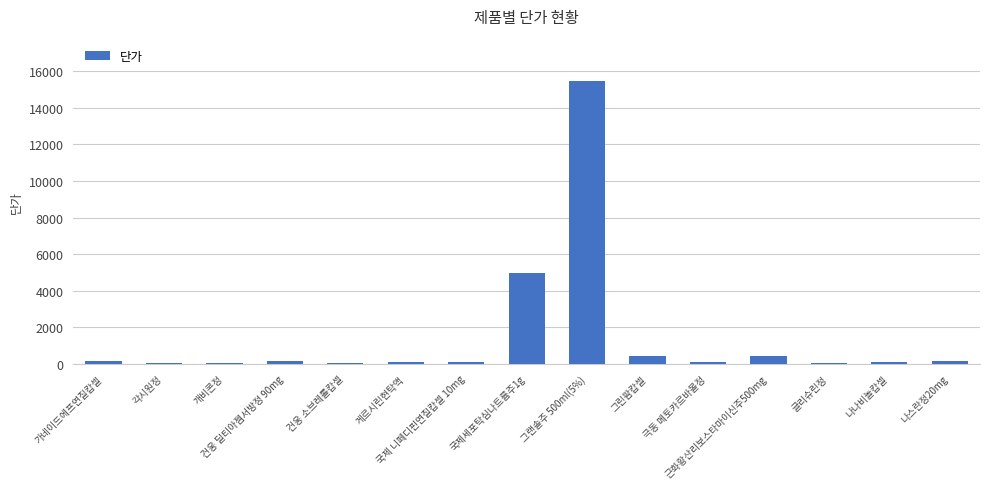

What is the difference between the maximum and minimum values?

15417